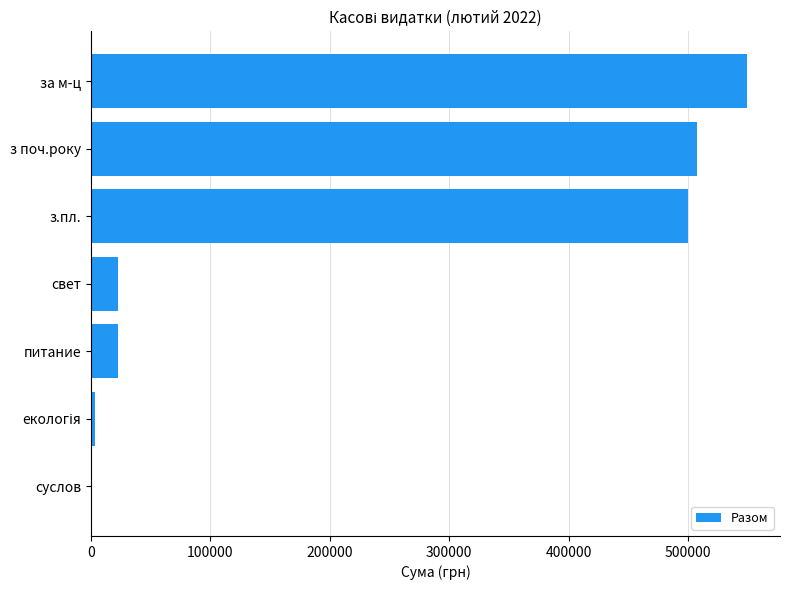

The chart shows a value of 500288.3 at з.пл.. True or false?

True